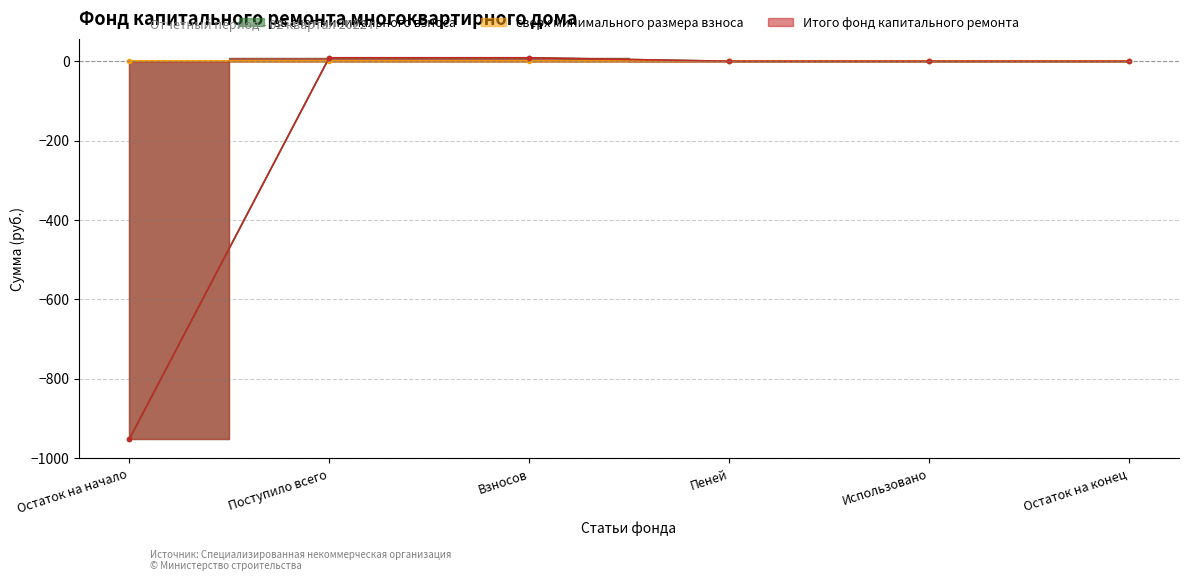

The value of за счет минимального взноса at Пеней is 0.0. True or false?

True